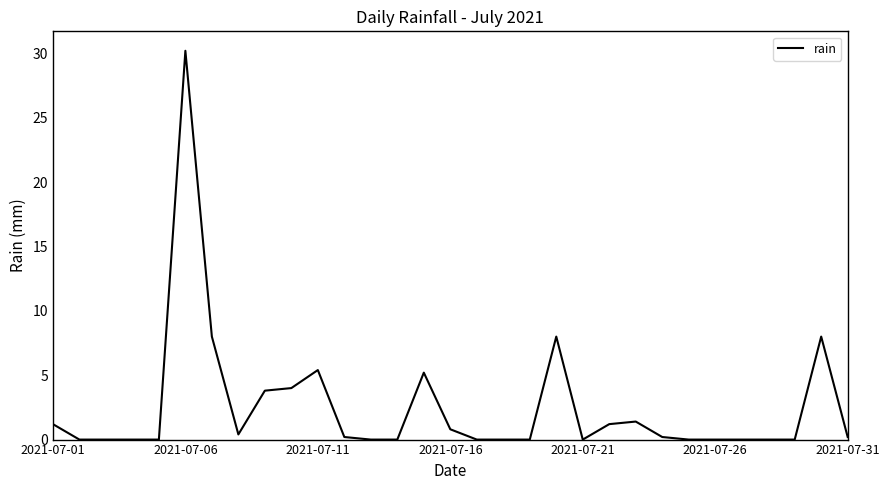

What is the difference between the maximum and minimum values?

30.2